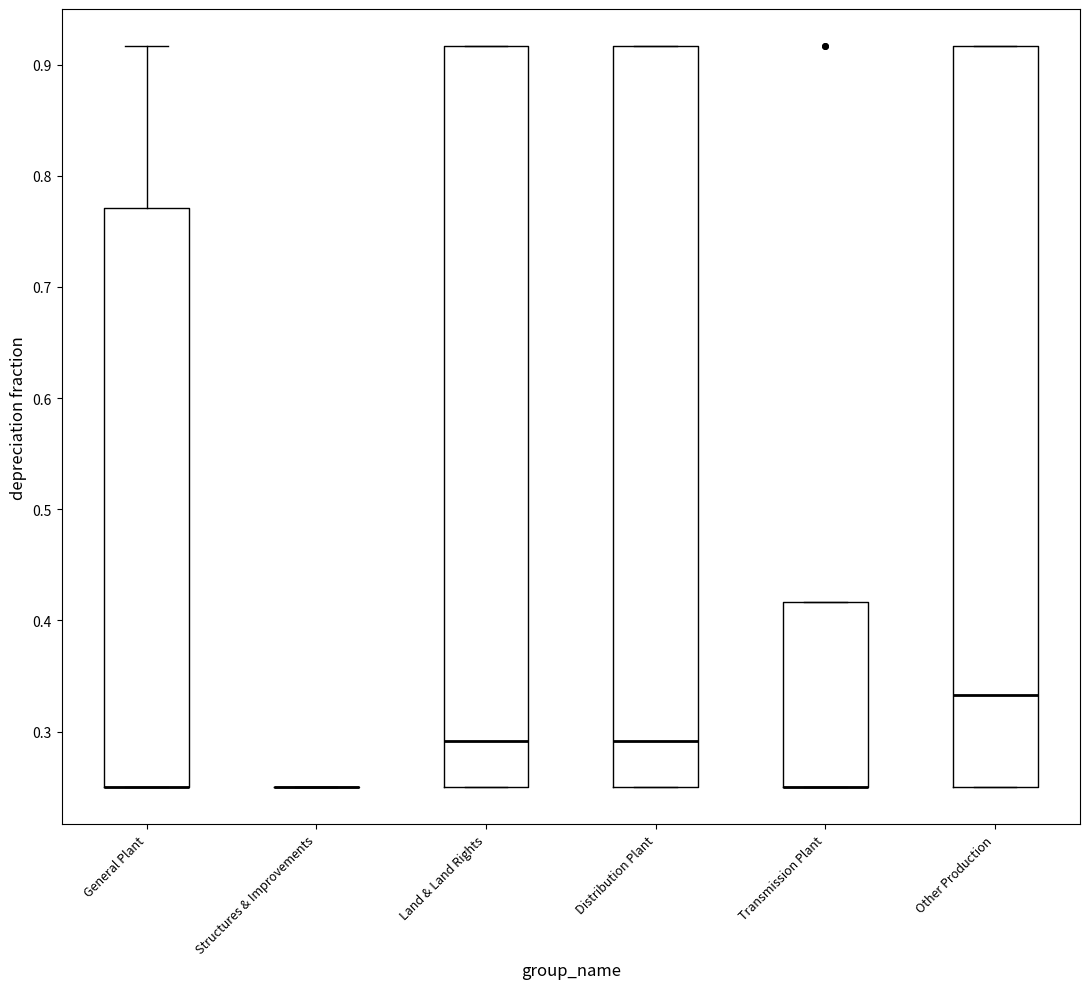

Where is the lower edge of the box for Distribution Plant on the y-axis? The values are not printed on the chart, so give them approximately, as read against the axis.

0.25